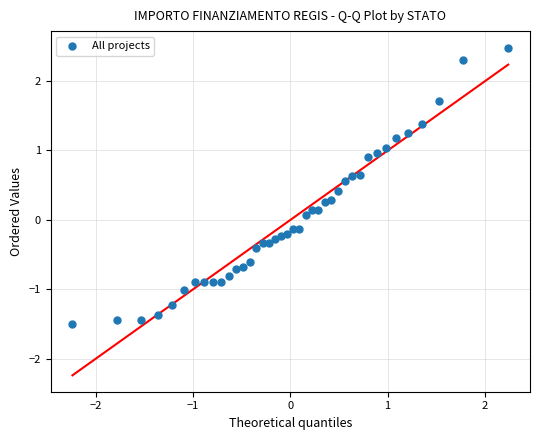

What is the range of Y values (max minus min)?

4.0